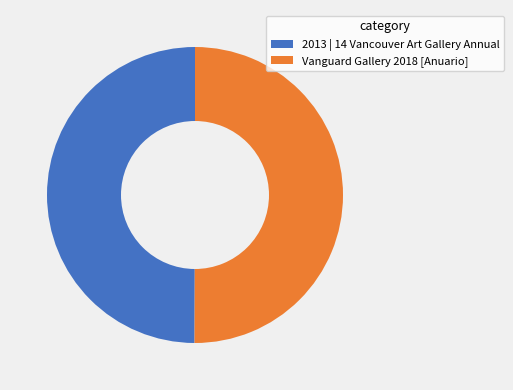

Approximately how many times larger is the value at 2013 | 14 Vancouver Art Gallery Annual compared to Vanguard Gallery 2018 [Anuario]?

1.0